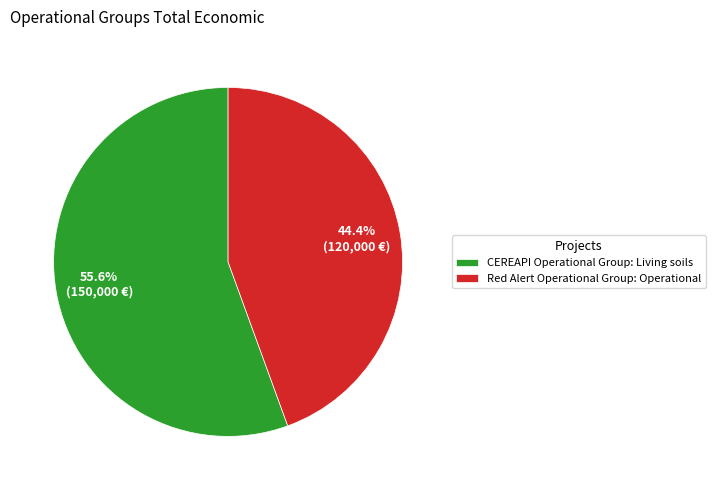

What is the total percentage of Red Alert Operational Group: Operational and CEREAPI Operational Group: Living soils?

100.0%